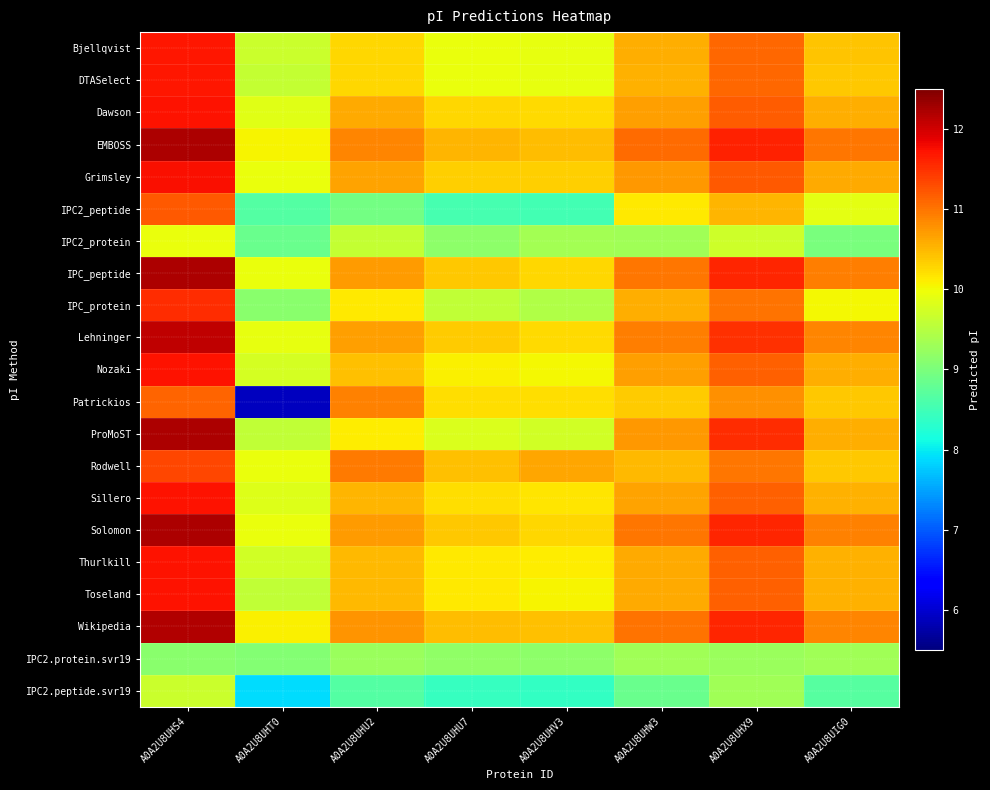

Reading left to right, extract all data points from this chart.

Bjellqvist: A0A2U8UHS4=11.7	A0A2U8UHT0=9.7	A0A2U8UHU2=10.3	A0A2U8UHU7=10.0	A0A2U8UHV3=9.9	A0A2U8UHW3=10.6	A0A2U8UHX9=11.1	A0A2U8UIG0=10.4
DTASelect: A0A2U8UHS4=11.7	A0A2U8UHT0=9.6	A0A2U8UHU2=10.3	A0A2U8UHU7=10.0	A0A2U8UHV3=9.9	A0A2U8UHW3=10.5	A0A2U8UHX9=11.1	A0A2U8UIG0=10.4
Dawson: A0A2U8UHS4=11.7	A0A2U8UHT0=9.9	A0A2U8UHU2=10.6	A0A2U8UHU7=10.3	A0A2U8UHV3=10.2	A0A2U8UHW3=10.7	A0A2U8UHX9=11.2	A0A2U8UIG0=10.6
EMBOSS: A0A2U8UHS4=12.2	A0A2U8UHT0=10.0	A0A2U8UHU2=10.9	A0A2U8UHU7=10.5	A0A2U8UHV3=10.5	A0A2U8UHW3=11.1	A0A2U8UHX9=11.6	A0A2U8UIG0=11.0
Grimsley: A0A2U8UHS4=11.8	A0A2U8UHT0=10.0	A0A2U8UHU2=10.7	A0A2U8UHU7=10.3	A0A2U8UHV3=10.3	A0A2U8UHW3=10.7	A0A2U8UHX9=11.2	A0A2U8UIG0=10.6
IPC2_peptide: A0A2U8UHS4=11.2	A0A2U8UHT0=8.7	A0A2U8UHU2=8.9	A0A2U8UHU7=8.5	A0A2U8UHV3=8.5	A0A2U8UHW3=10.1	A0A2U8UHX9=10.5	A0A2U8UIG0=9.9
IPC2_protein: A0A2U8UHS4=10.0	A0A2U8UHT0=8.9	A0A2U8UHU2=9.6	A0A2U8UHU7=9.2	A0A2U8UHV3=9.4	A0A2U8UHW3=9.3	A0A2U8UHX9=9.7	A0A2U8UIG0=9.0
IPC_peptide: A0A2U8UHS4=12.2	A0A2U8UHT0=9.9	A0A2U8UHU2=10.7	A0A2U8UHU7=10.4	A0A2U8UHV3=10.3	A0A2U8UHW3=11.0	A0A2U8UHX9=11.6	A0A2U8UIG0=10.9
IPC_protein: A0A2U8UHS4=11.5	A0A2U8UHT0=9.1	A0A2U8UHU2=10.1	A0A2U8UHU7=9.6	A0A2U8UHV3=9.4	A0A2U8UHW3=10.6	A0A2U8UHX9=11.0	A0A2U8UIG0=10.0
Lehninger: A0A2U8UHS4=12.1	A0A2U8UHT0=9.9	A0A2U8UHU2=10.7	A0A2U8UHU7=10.3	A0A2U8UHV3=10.2	A0A2U8UHW3=10.9	A0A2U8UHX9=11.5	A0A2U8UIG0=10.9
Nozaki: A0A2U8UHS4=11.7	A0A2U8UHT0=9.8	A0A2U8UHU2=10.4	A0A2U8UHU7=10.1	A0A2U8UHV3=10.0	A0A2U8UHW3=10.7	A0A2U8UHX9=11.1	A0A2U8UIG0=10.6
Patrickios: A0A2U8UHS4=11.1	A0A2U8UHT0=5.9	A0A2U8UHU2=10.9	A0A2U8UHU7=10.2	A0A2U8UHV3=10.2	A0A2U8UHW3=10.3	A0A2U8UHX9=10.8	A0A2U8UIG0=10.4
ProMoST: A0A2U8UHS4=12.2	A0A2U8UHT0=9.6	A0A2U8UHU2=10.1	A0A2U8UHU7=9.8	A0A2U8UHV3=9.7	A0A2U8UHW3=10.7	A0A2U8UHX9=11.5	A0A2U8UIG0=10.6
Rodwell: A0A2U8UHS4=11.3	A0A2U8UHT0=9.9	A0A2U8UHU2=11.0	A0A2U8UHU7=10.4	A0A2U8UHV3=10.6	A0A2U8UHW3=10.5	A0A2U8UHX9=11.0	A0A2U8UIG0=10.4
Sillero: A0A2U8UHS4=11.7	A0A2U8UHT0=9.8	A0A2U8UHU2=10.5	A0A2U8UHU7=10.2	A0A2U8UHV3=10.2	A0A2U8UHW3=10.7	A0A2U8UHX9=11.2	A0A2U8UIG0=10.6
Solomon: A0A2U8UHS4=12.2	A0A2U8UHT0=10.0	A0A2U8UHU2=10.7	A0A2U8UHU7=10.4	A0A2U8UHV3=10.3	A0A2U8UHW3=11.0	A0A2U8UHX9=11.6	A0A2U8UIG0=10.9
Thurlkill: A0A2U8UHS4=11.7	A0A2U8UHT0=9.7	A0A2U8UHU2=10.5	A0A2U8UHU7=10.1	A0A2U8UHV3=10.1	A0A2U8UHW3=10.6	A0A2U8UHX9=11.1	A0A2U8UIG0=10.5
Toseland: A0A2U8UHS4=11.7	A0A2U8UHT0=9.6	A0A2U8UHU2=10.5	A0A2U8UHU7=10.1	A0A2U8UHV3=10.1	A0A2U8UHW3=10.6	A0A2U8UHX9=11.2	A0A2U8UIG0=10.6
Wikipedia: A0A2U8UHS4=12.2	A0A2U8UHT0=10.1	A0A2U8UHU2=10.8	A0A2U8UHU7=10.5	A0A2U8UHV3=10.4	A0A2U8UHW3=11.0	A0A2U8UHX9=11.6	A0A2U8UIG0=10.9
IPC2.protein.svr19: A0A2U8UHS4=9.1	A0A2U8UHT0=9.1	A0A2U8UHU2=9.3	A0A2U8UHU7=9.2	A0A2U8UHV3=9.2	A0A2U8UHW3=9.3	A0A2U8UHX9=9.2	A0A2U8UIG0=9.3
IPC2.peptide.svr19: A0A2U8UHS4=9.7	A0A2U8UHT0=7.9	A0A2U8UHU2=8.6	A0A2U8UHU7=8.4	A0A2U8UHV3=8.4	A0A2U8UHW3=8.8	A0A2U8UHX9=9.3	A0A2U8UIG0=8.7